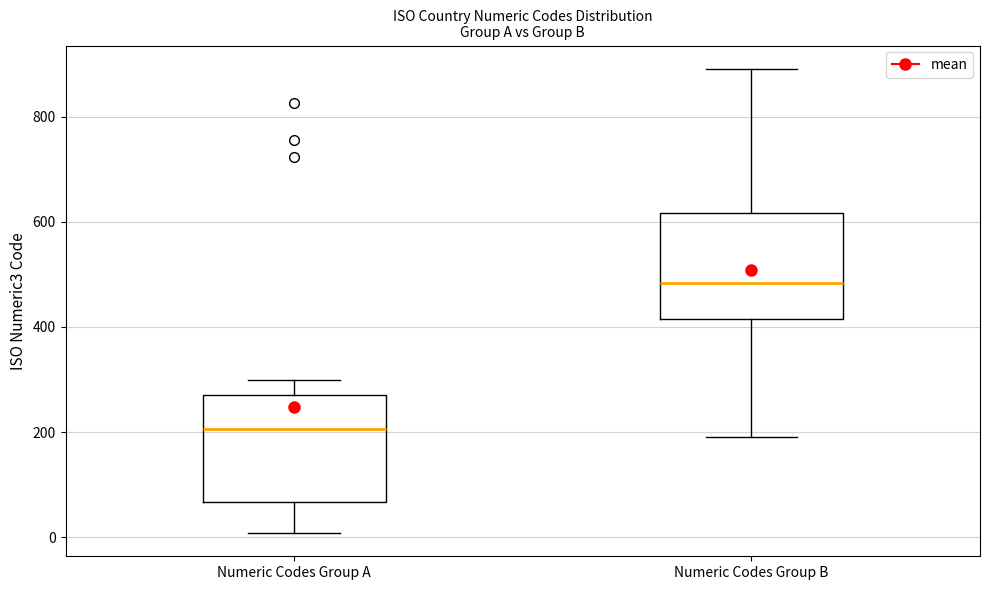

Which box has the lowest median line?

Numeric Codes Group A